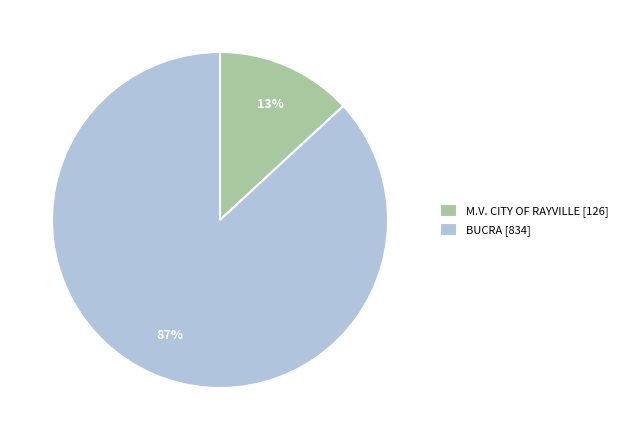

Between BUCRA [834] and M.V. CITY OF RAYVILLE [126], which is larger?

BUCRA [834]